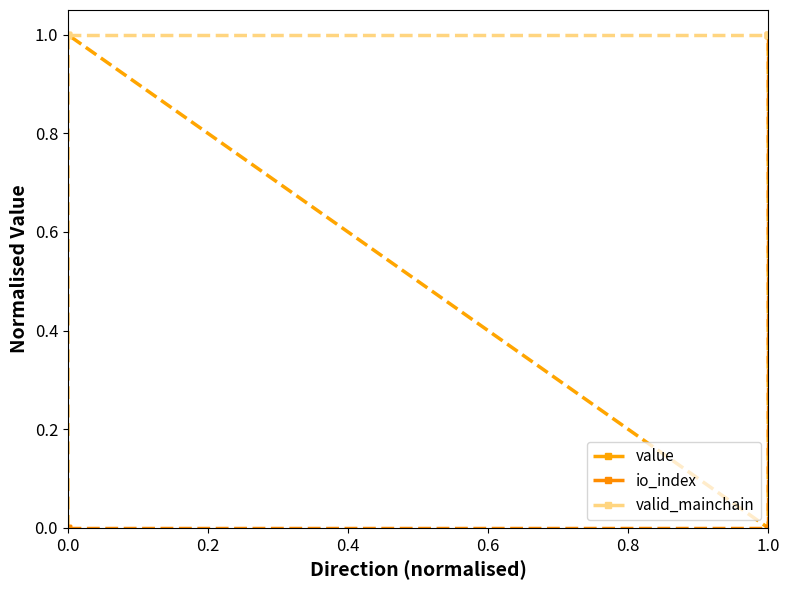

How many series are shown in this chart?

3